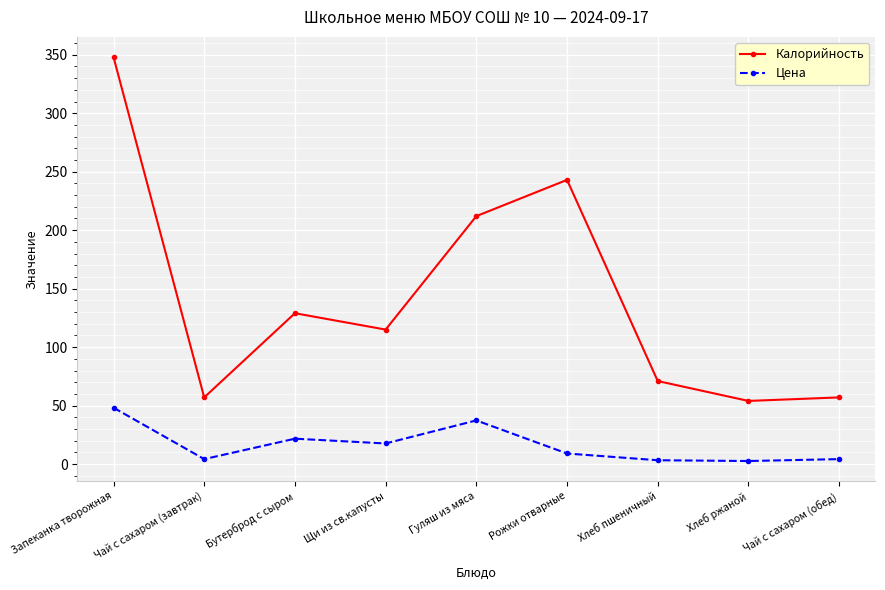

What is the label of the 1st point from the left?

Запеканка творожная